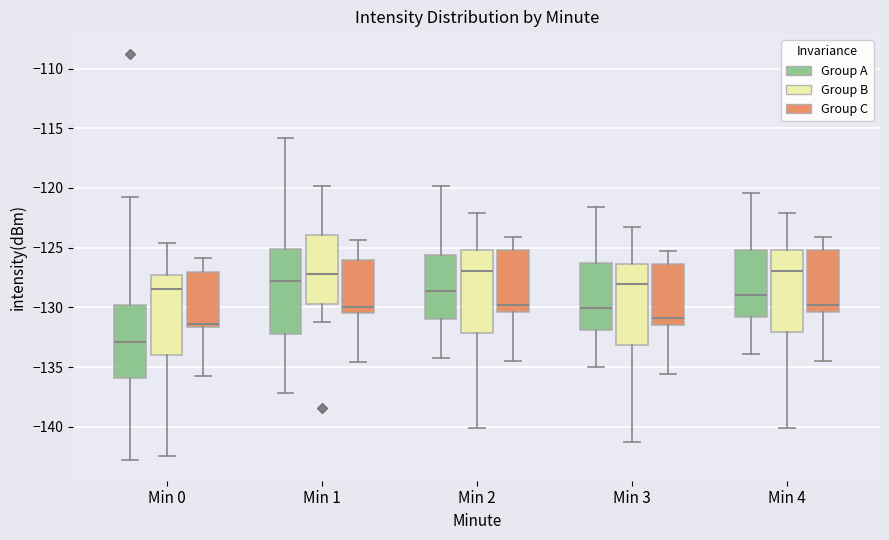

Reading left to right, read every box against the y-axis: the position of its median line, the range the box covers, and the ends of its whiskers. The values are not printed on the chart, so give them approximately, as read against the axis.

Min 0 (Group A): median -133.0, box -136.0 to -130.0, whiskers -143.0 to -120.5
Min 0 (Group B): median -128.5, box -134.0 to -127.5, whiskers -142.5 to -124.5
Min 0 (Group C): median -131.5 (just above the box's lower edge), box -131.5 to -127.0, whiskers -136.0 to -126.0
Min 1 (Group A): median -128.0, box -132.5 to -125.0, whiskers -137.0 to -116.0
Min 1 (Group B): median -127.0, box -129.5 to -124.0, whiskers -131.5 to -120.0
Min 1 (Group C): median -130.0, box -130.5 to -126.0, whiskers -134.5 to -124.5
Min 2 (Group A): median -128.5, box -131.0 to -125.5, whiskers -134.0 to -120.0
Min 2 (Group B): median -127.0, box -132.0 to -125.0, whiskers -140.0 to -122.0
Min 2 (Group C): median -130.0, box -130.5 to -125.0, whiskers -134.5 to -124.0
Min 3 (Group A): median -130.0, box -132.0 to -126.5, whiskers -135.0 to -121.5
Min 3 (Group B): median -128.0, box -133.0 to -126.5, whiskers -141.0 to -123.0
Min 3 (Group C): median -131.0, box -131.5 to -126.5, whiskers -135.5 to -125.0
Min 4 (Group A): median -129.0, box -131.0 to -125.0, whiskers -134.0 to -120.5
Min 4 (Group B): median -127.0, box -132.0 to -125.0, whiskers -140.0 to -122.0
Min 4 (Group C): median -130.0, box -130.5 to -125.0, whiskers -134.5 to -124.0